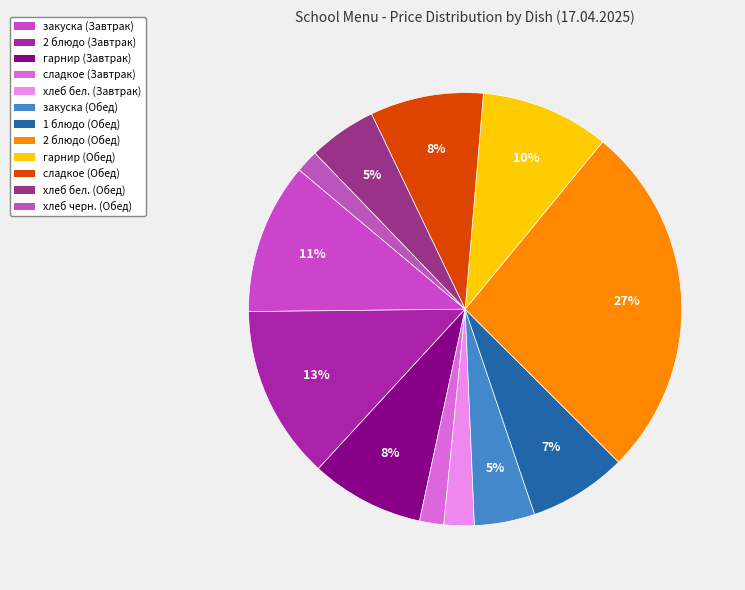

Rank the categories by value from lowest to highest.

хлеб черн. (Обед), сладкое (Завтрак), хлеб бел. (Завтрак), закуска (Обед), хлеб бел. (Обед), 1 блюдо (Обед), гарнир (Завтрак), сладкое (Обед), гарнир (Обед), закуска (Завтрак), 2 блюдо (Завтрак), 2 блюдо (Обед)